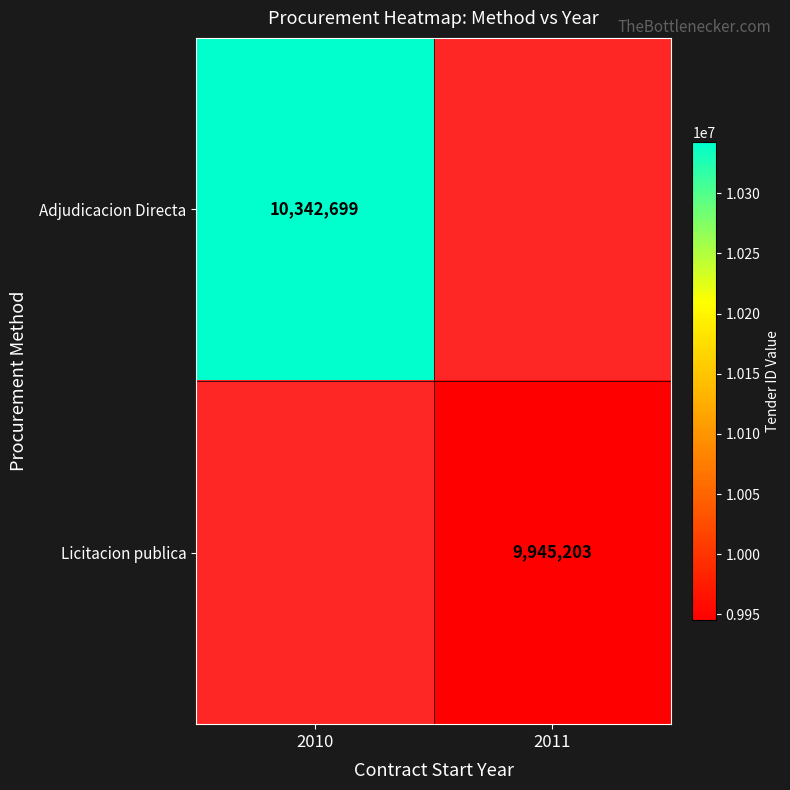

The Adjudicacion Directa series shows 10342699 at 2010. True or false?

True